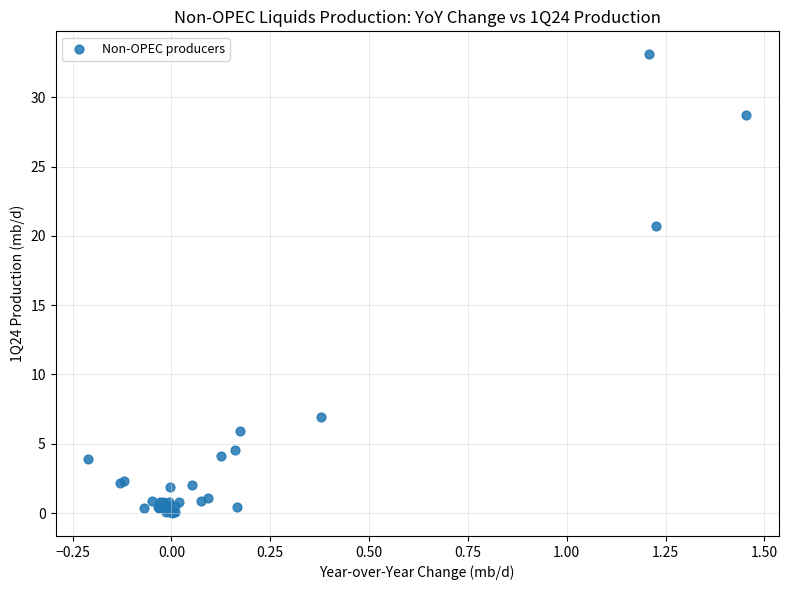

What Y value in the scatter plot is closest to 16?

20.7